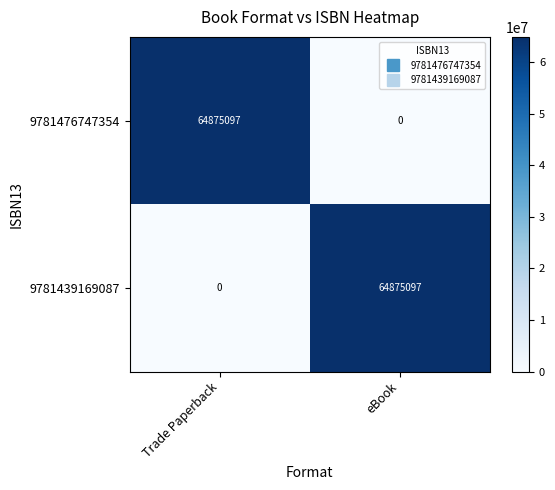

True or false: 9781439169087 has a value of 64875097 at eBook.

True